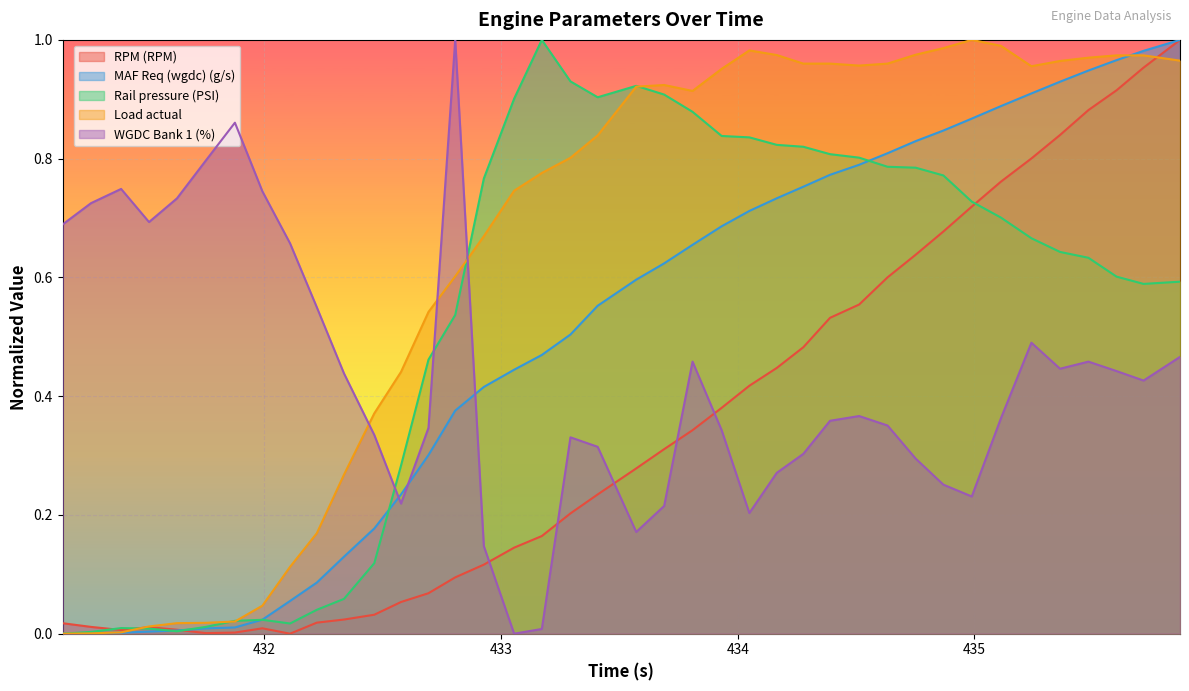

Does the chart display data point markers on the line(s)?

No